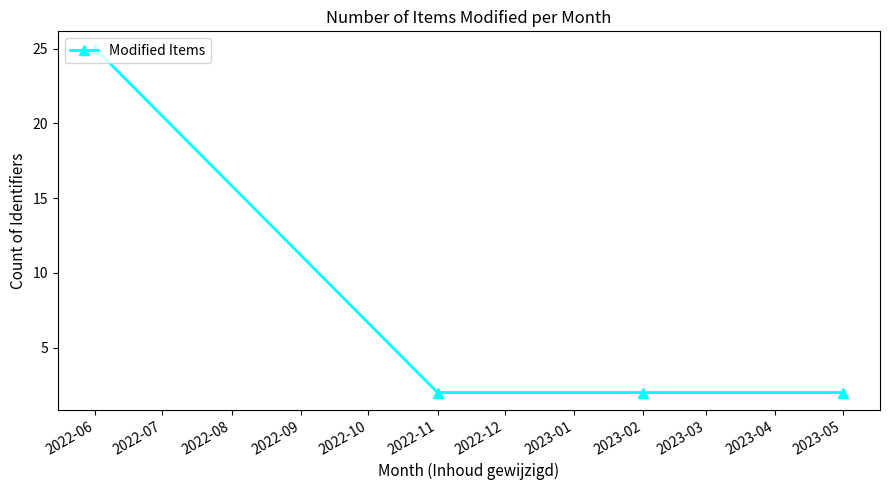

What is the maximum value shown in the chart?

25